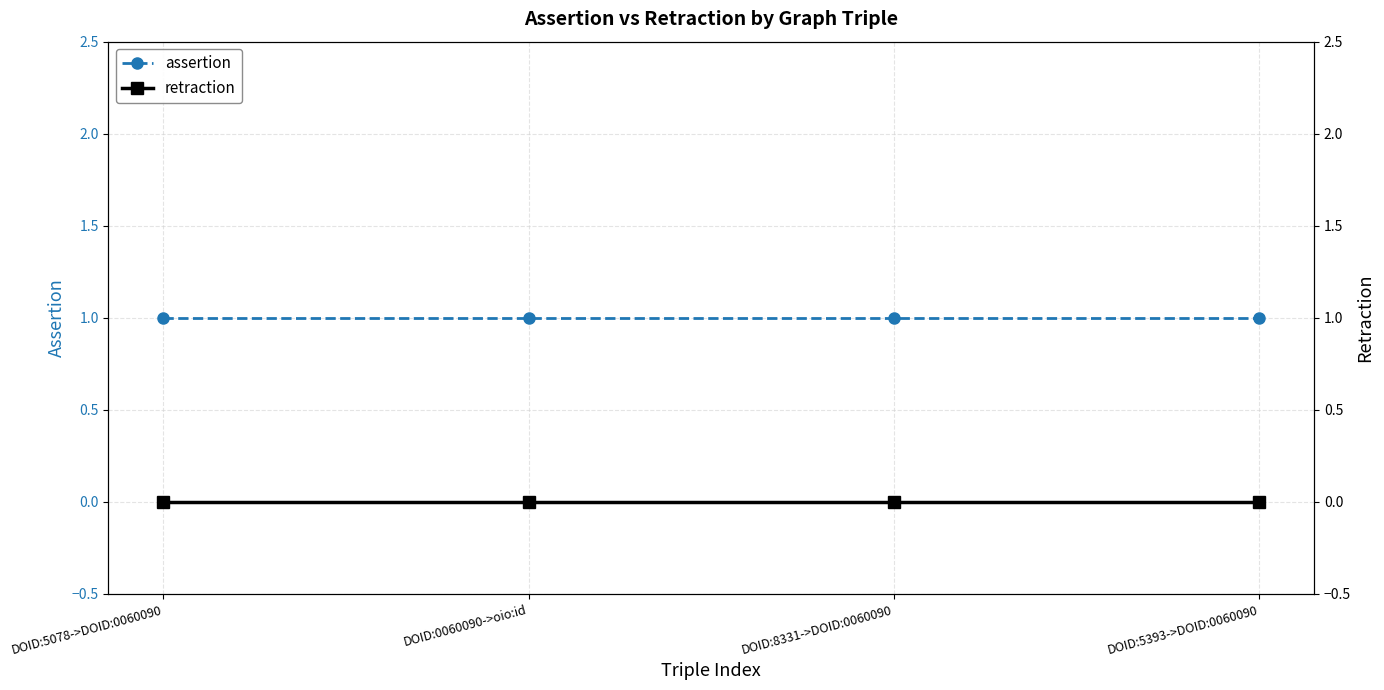

Between DOID:5078->DOID:0060090 and DOID:0060090->oio:id, which series saw the biggest shift?

assertion